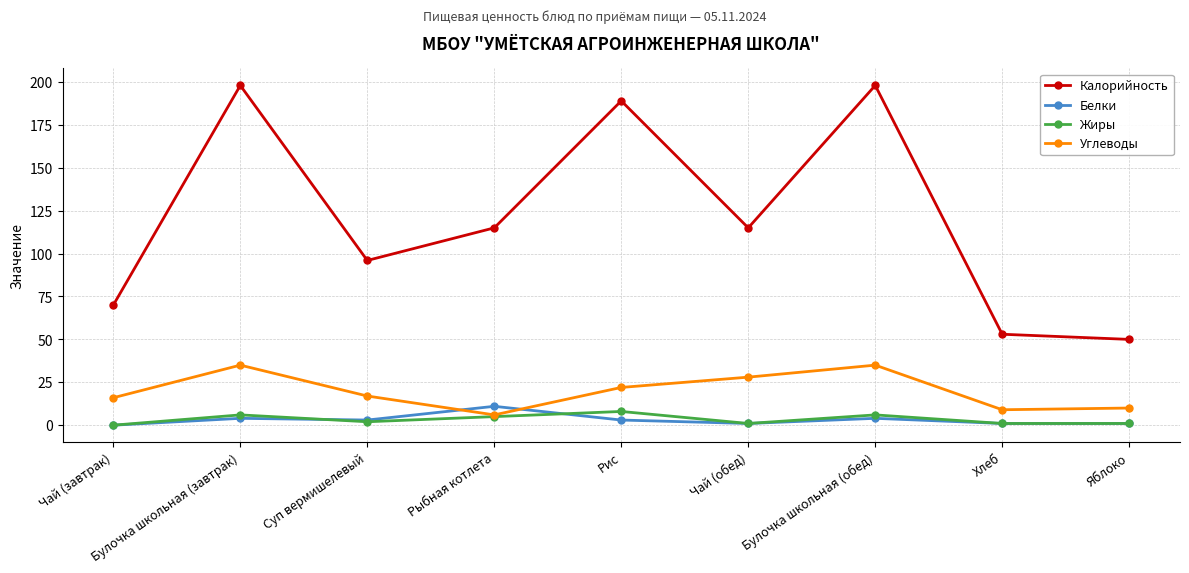

Where do Белки and Углеводы first cross each other?

Суп вермишелевый and Рыбная котлета